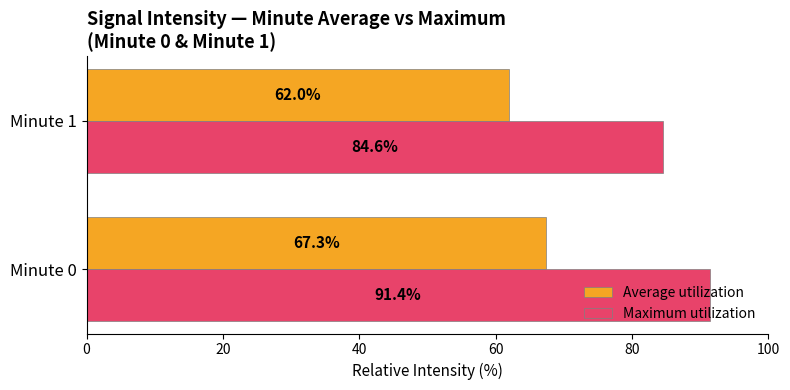

Which series has the largest range (max minus min)?

Maximum utilization